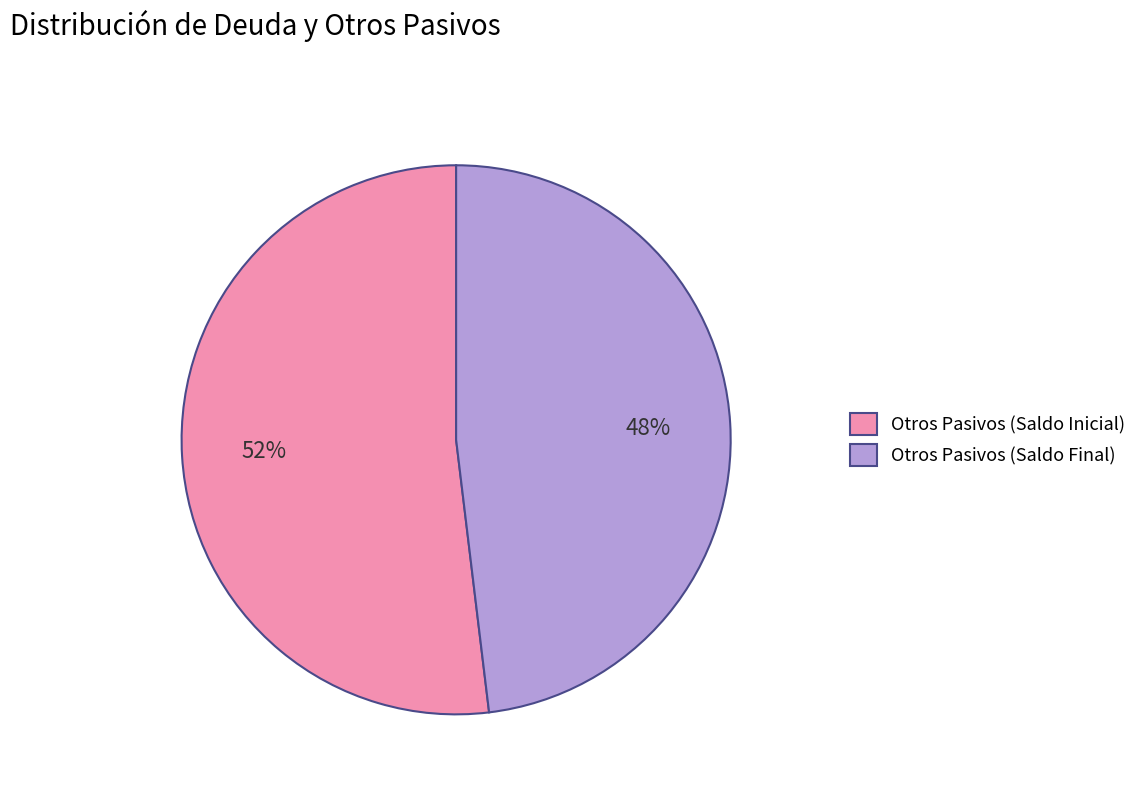

To the nearest percent, what is the average slice percentage?

50%